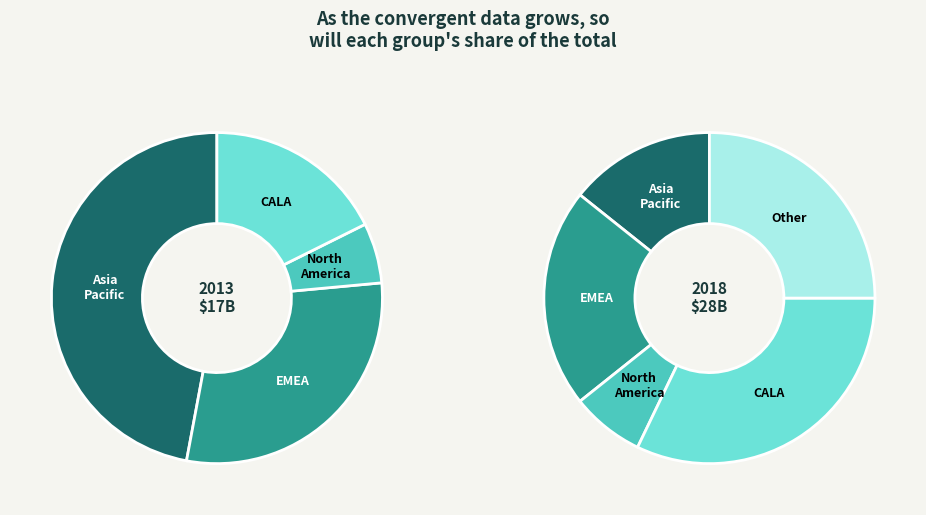

What percentage do 3 and 8 together represent?

24.4%